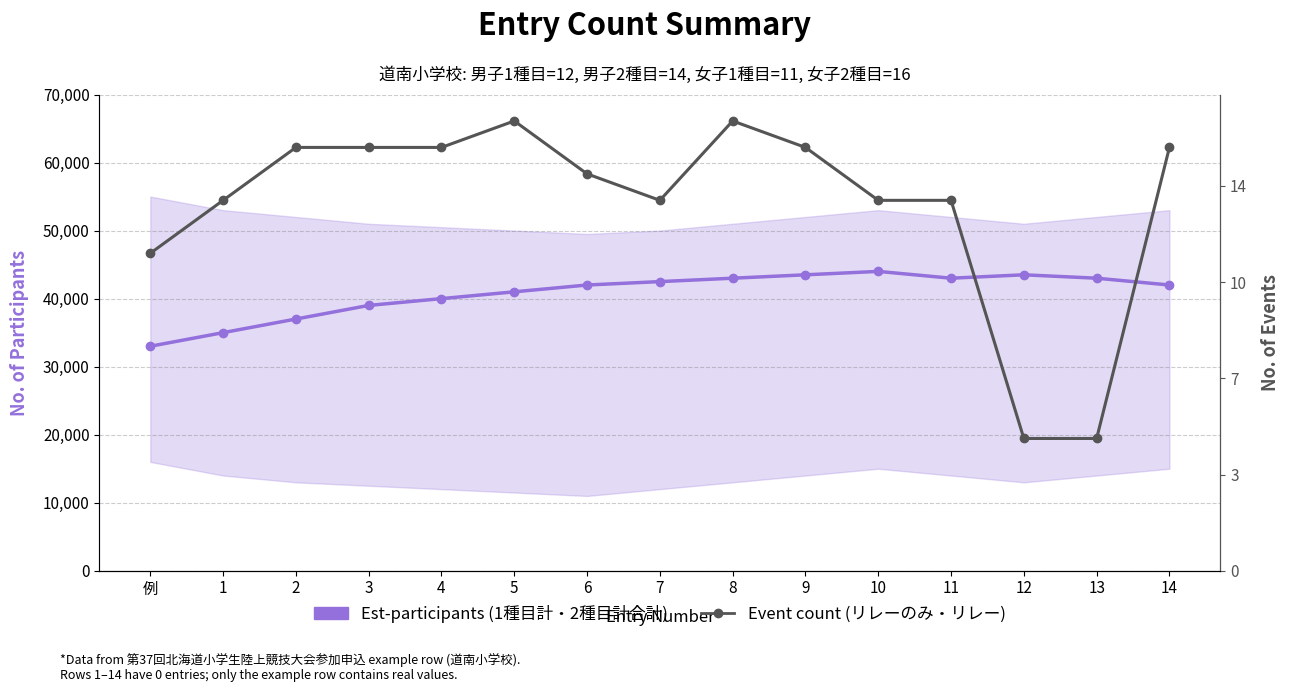

At 9, list the series in order from largest to smallest.

リレーのみ計・リレー計, 1種目計・2種目計合計